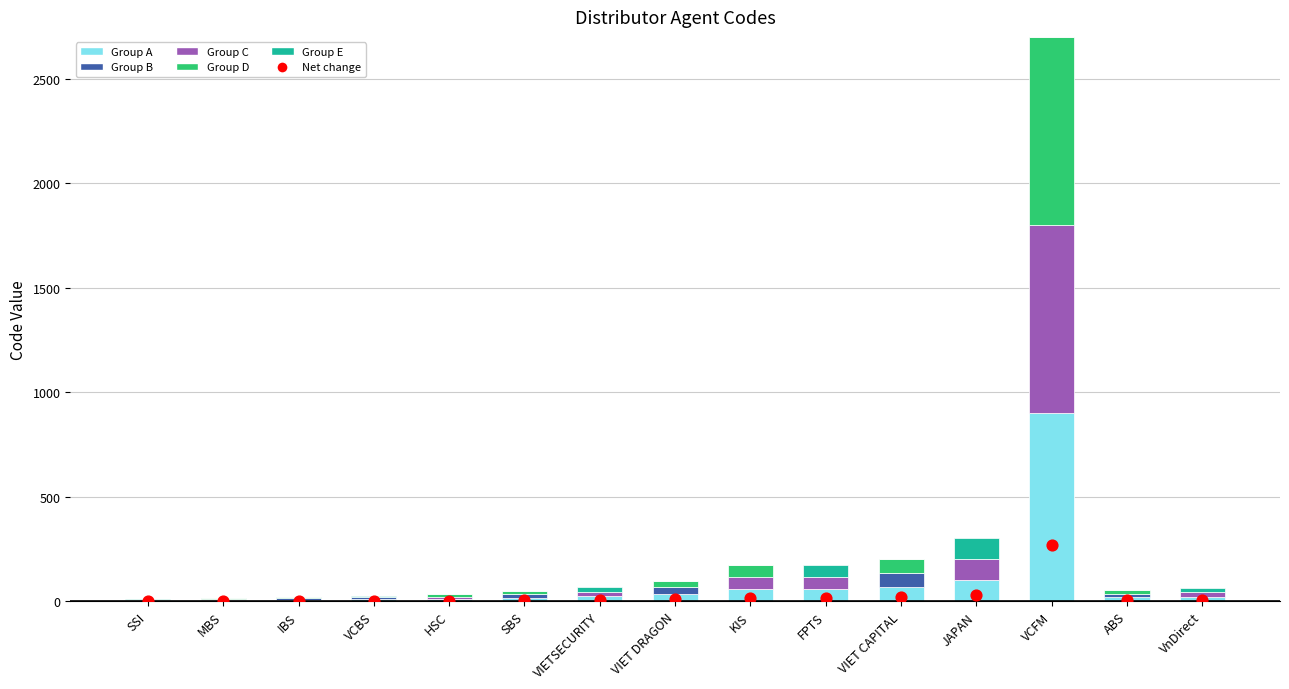

At which category is the sum across all series the highest?

VCFM